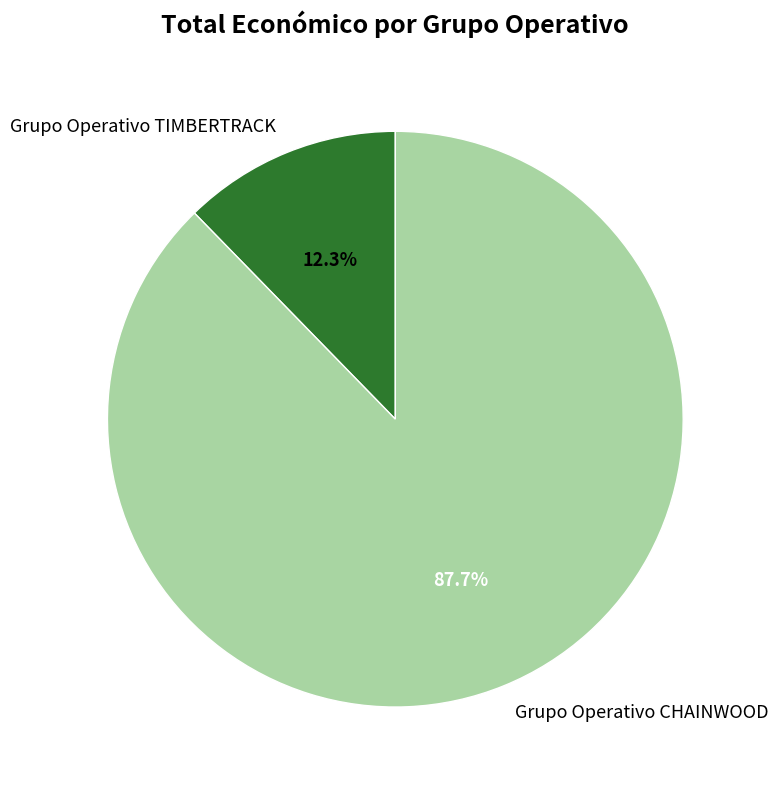

Does any single category account for the majority?

Yes